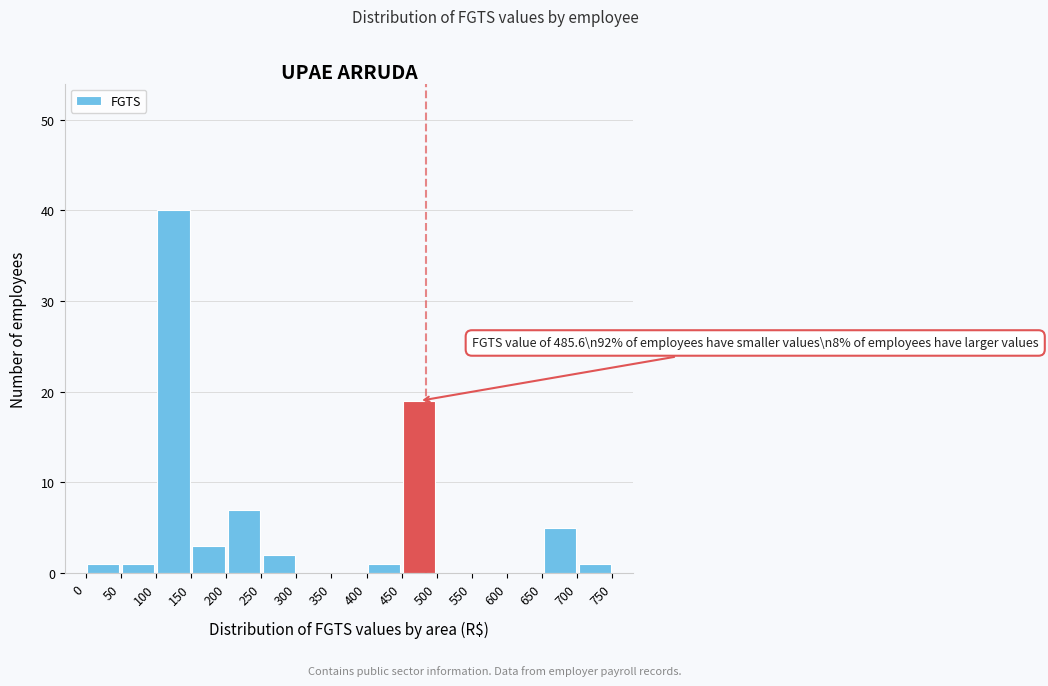

Which range on the x-axis has the tallest bar?

100 to 150